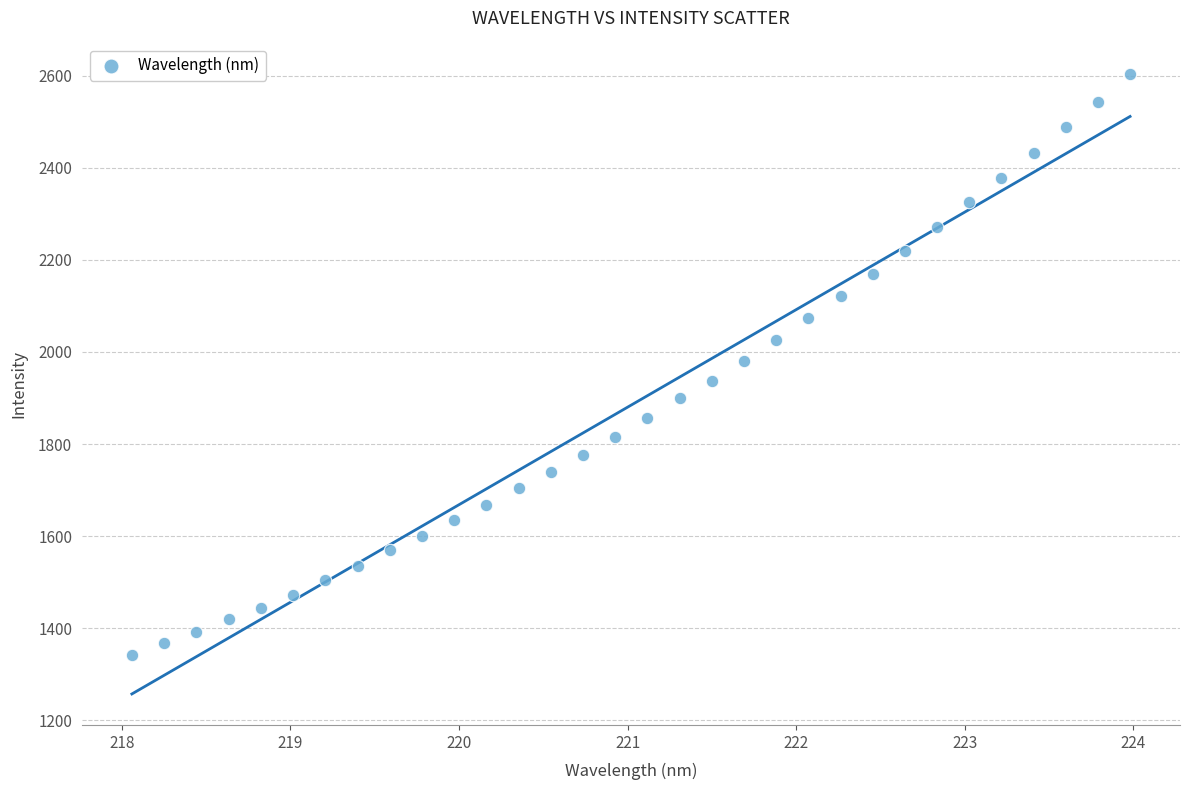

What is the range of Y values (max minus min)?

1260.8